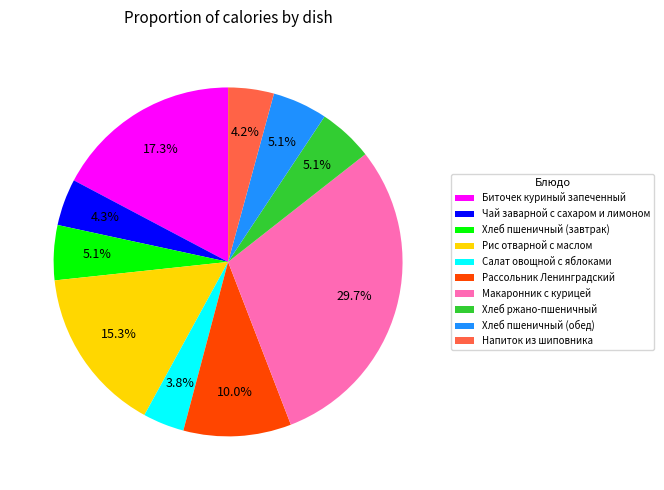

What percentage is NOT represented by Биточек куриный запеченный?

82.7%